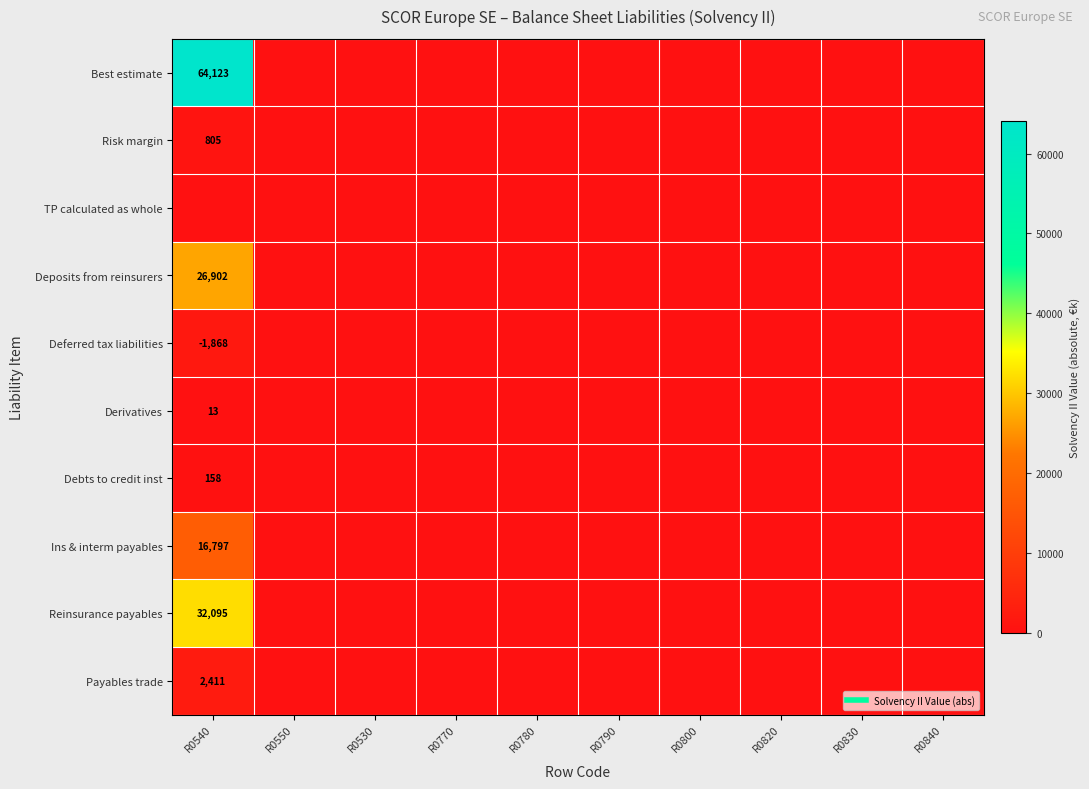

What is the average value of the Reinsurance payables series?

3210